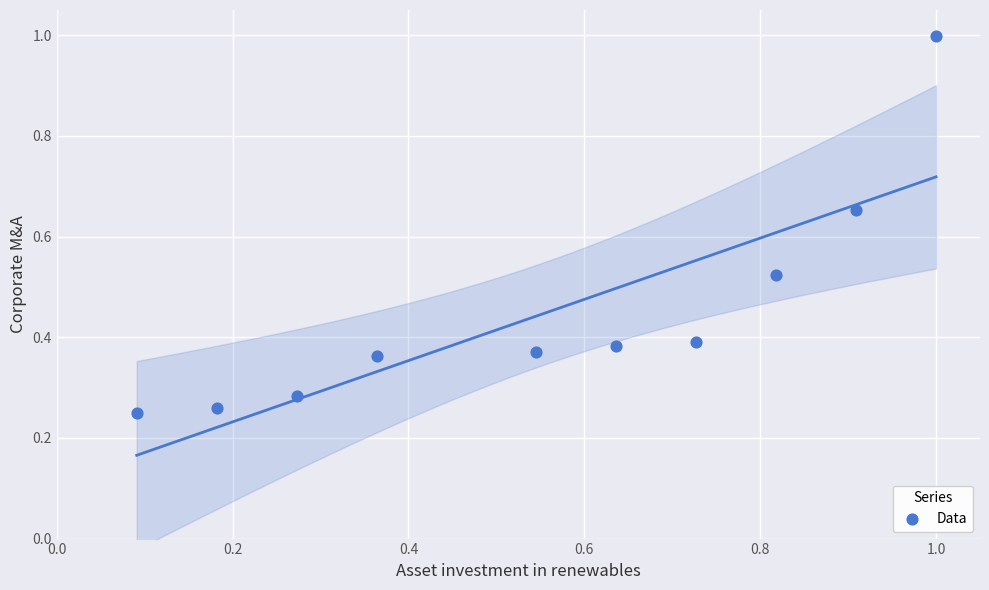

What is the range of X values (max minus min)?

0.9